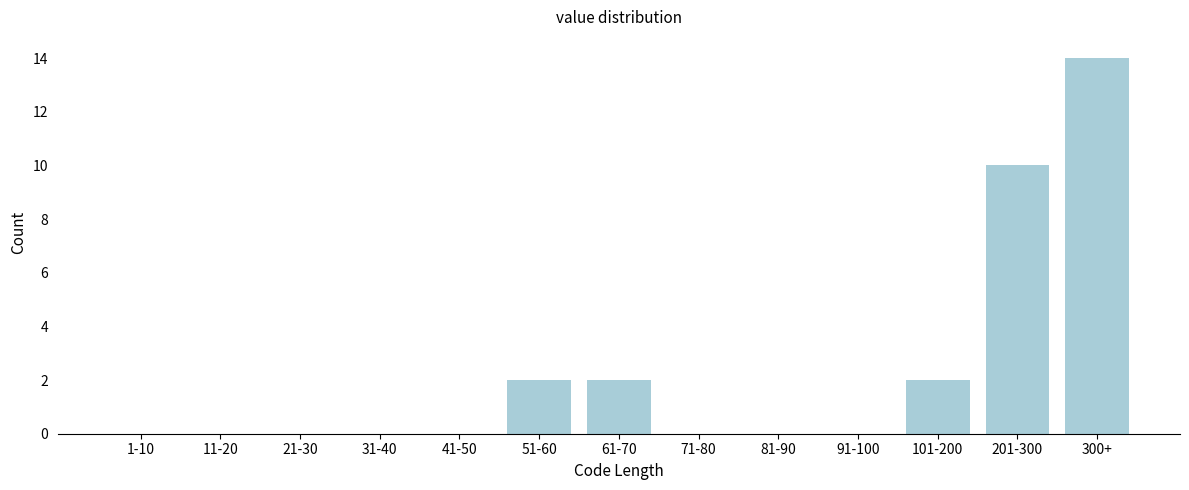

Reading right to left, what are all the values shown in this chart?

300+=14	201-300=10	101-200=2	91-100=0	81-90=0	71-80=0	61-70=2	51-60=2	41-50=0	31-40=0	21-30=0	11-20=0	1-10=0